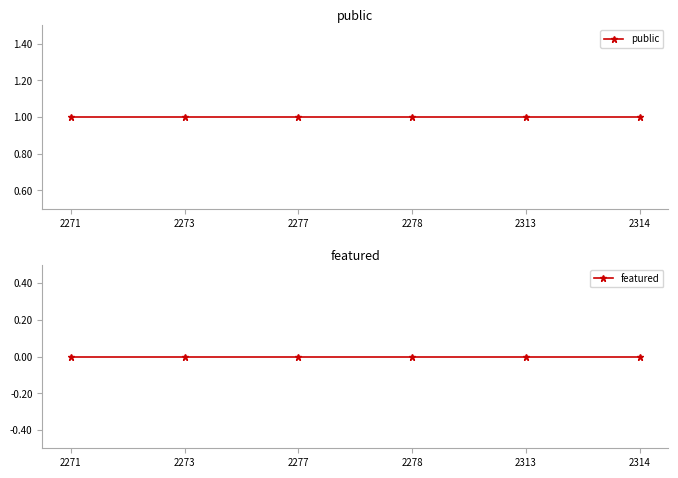

Where is featured nearest to the value 0?

2271